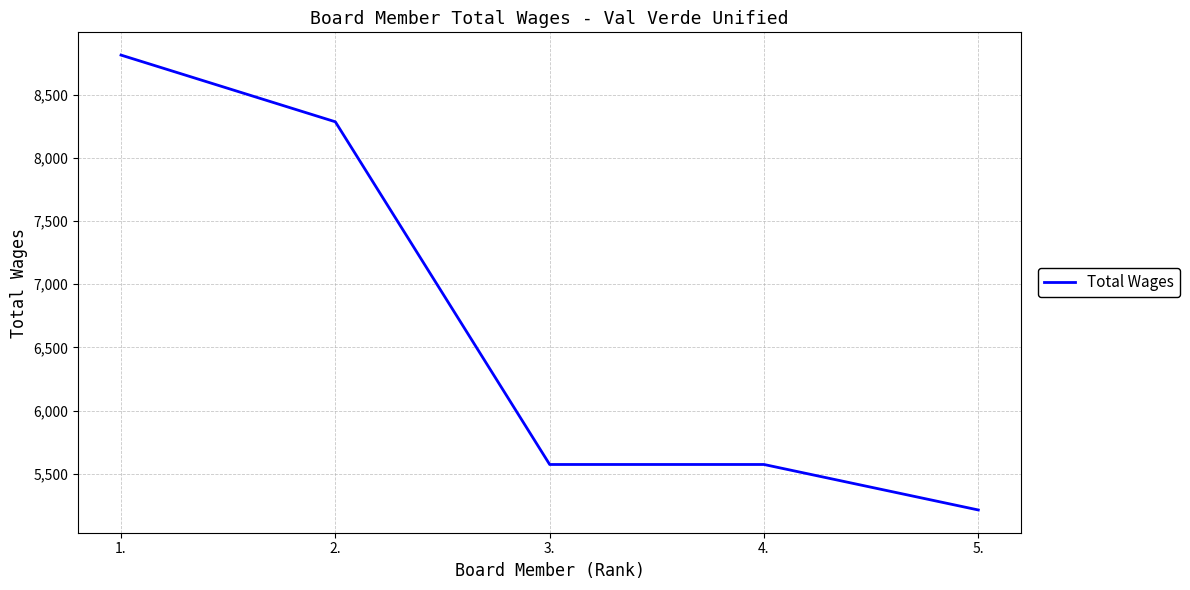

What is the smallest value displayed?

5214